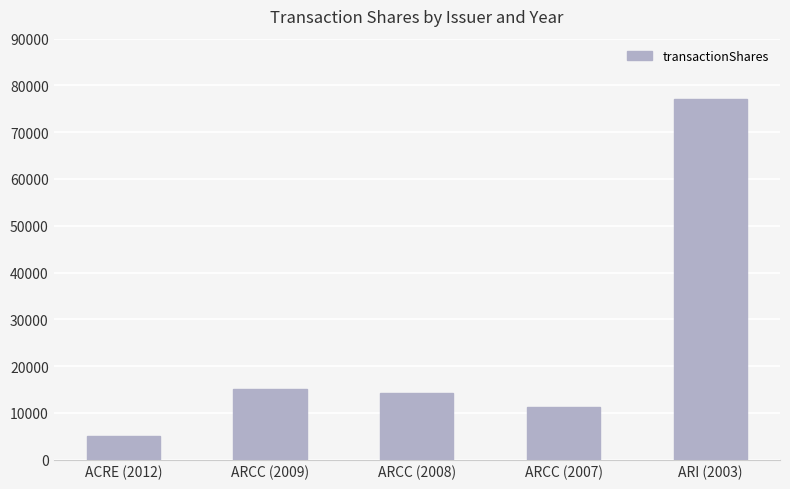

Reading left to right, list all the values displayed in this chart.

5000	15000	14240	11250	77000